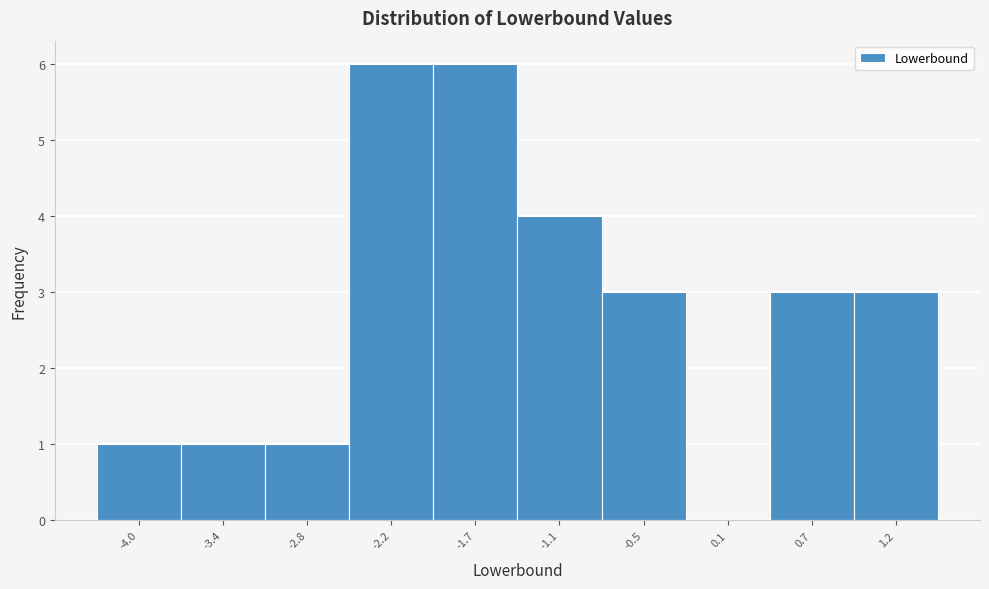

Reading left to right, extract all data points from this chart.

-4.0=1	-3.4=1	-2.8=1	-2.2=6	-1.7=6	-1.1=4	-0.5=3	0.1=0	0.7=3	1.2=3